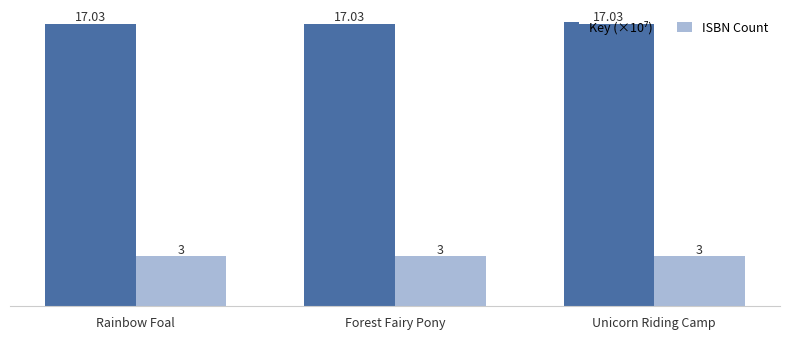

What is the total value across all series at Forest Fairy Pony?

20.0